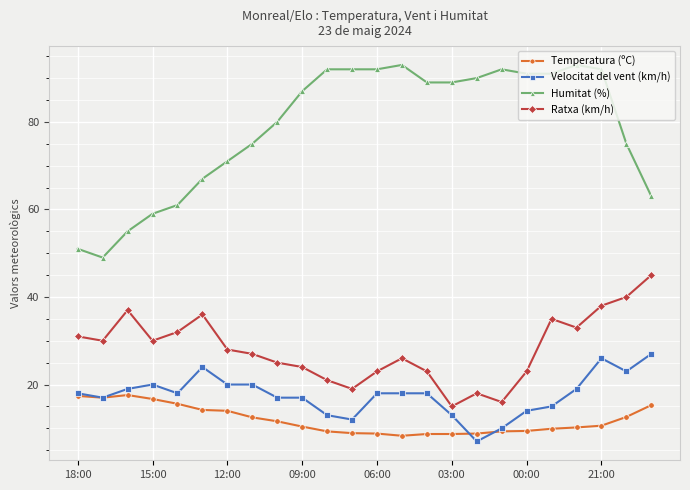

Which series has the widest spread of values?

Humitat (%)